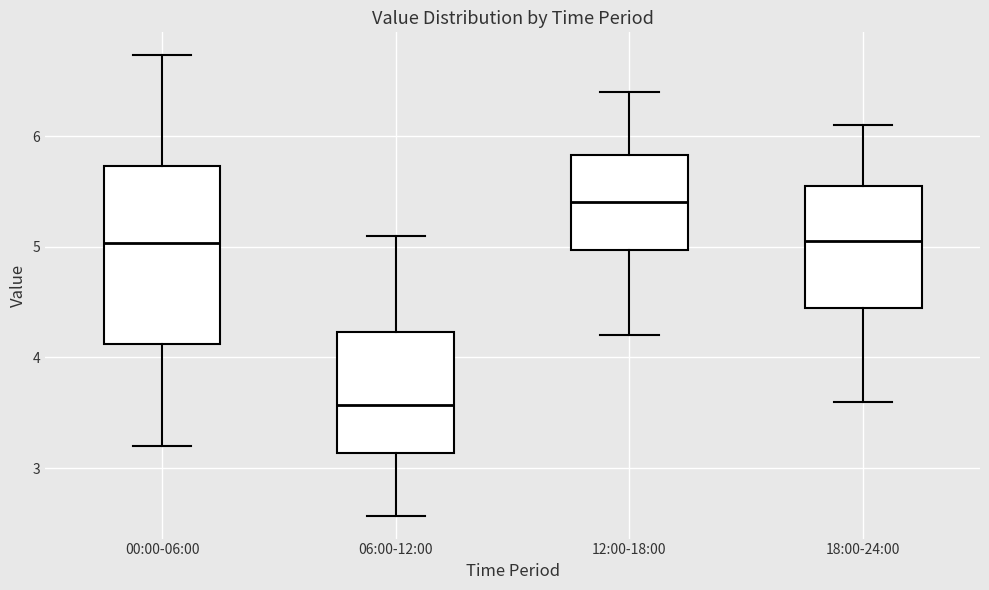

Where does the lower whisker of the box for 12:00-18:00 end on the y-axis? The values are not printed on the chart, so give them approximately, as read against the axis.

4.2